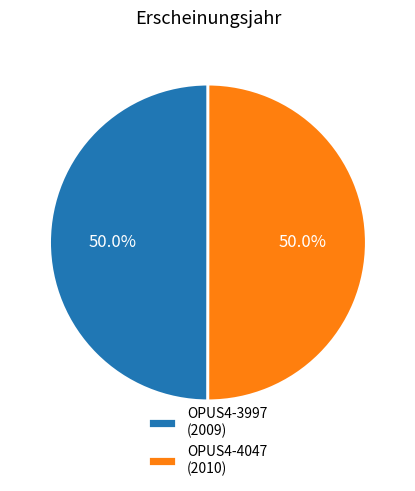

Combined, do OPUS4-4047 (2010) and OPUS4-3997 (2009) account for over 50%?

Yes